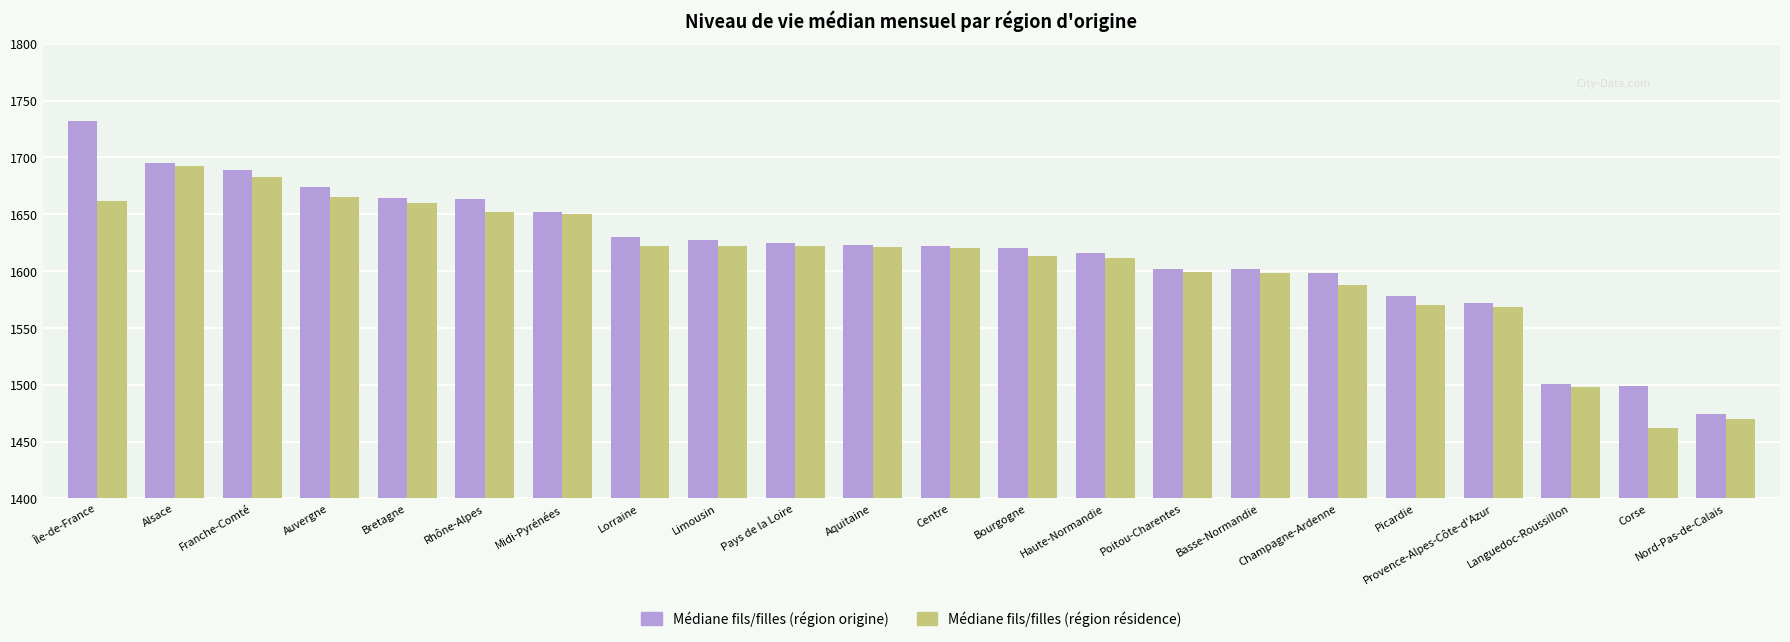

Which series has the widest spread of values?

Médiane fils/filles (région origine)